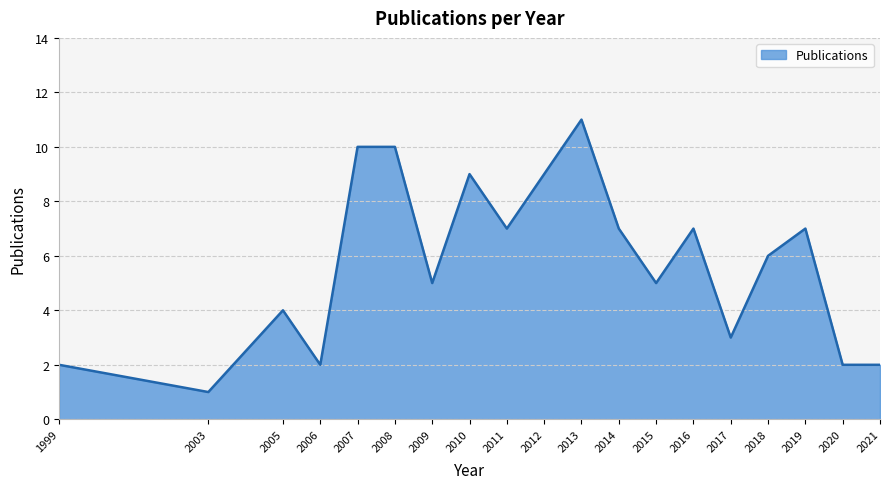

How many lines are shown in the chart?

1